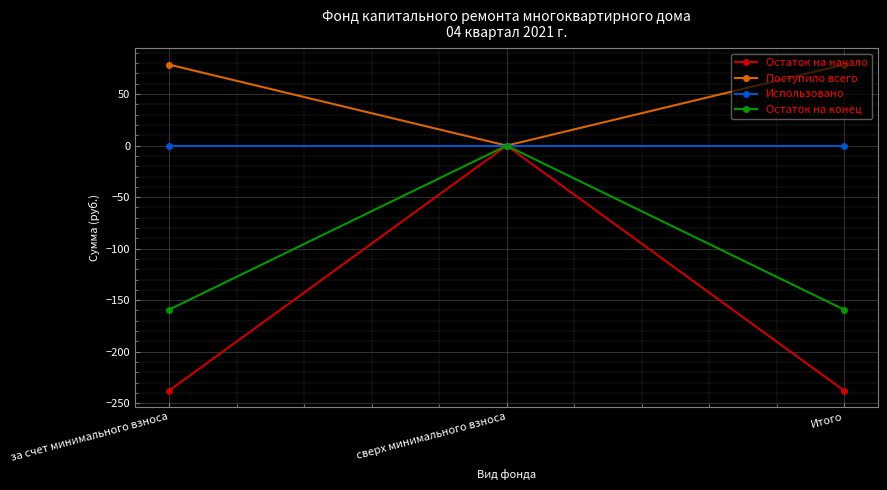

Which series has the largest range (max minus min)?

Остаток на начало